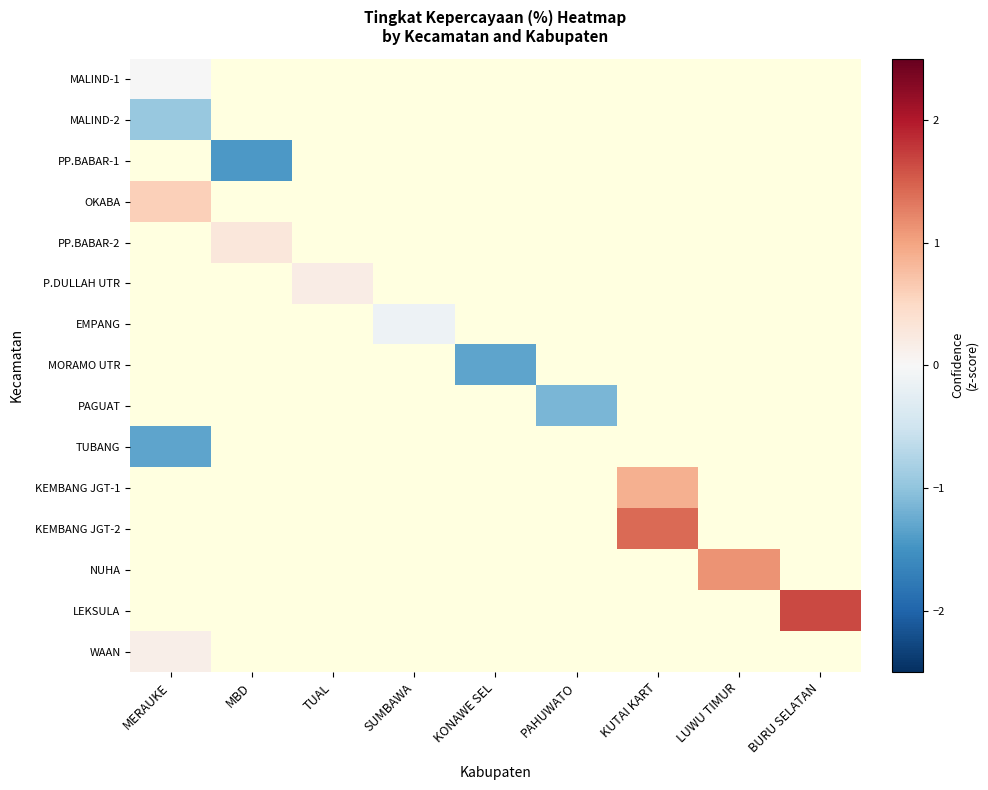

At how many categories does at least one series exceed 0?

6